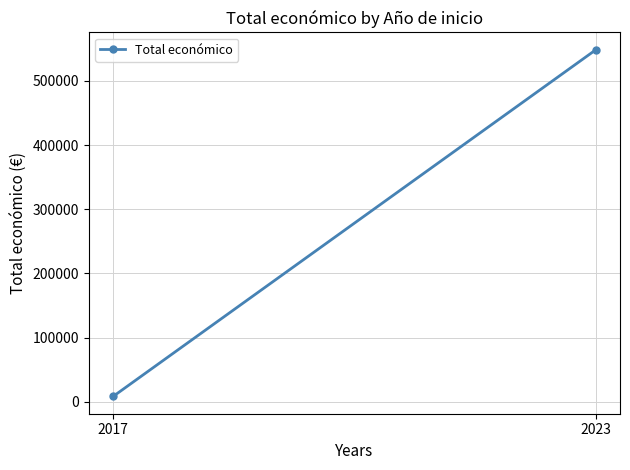

What is the maximum value shown in the chart?

548516